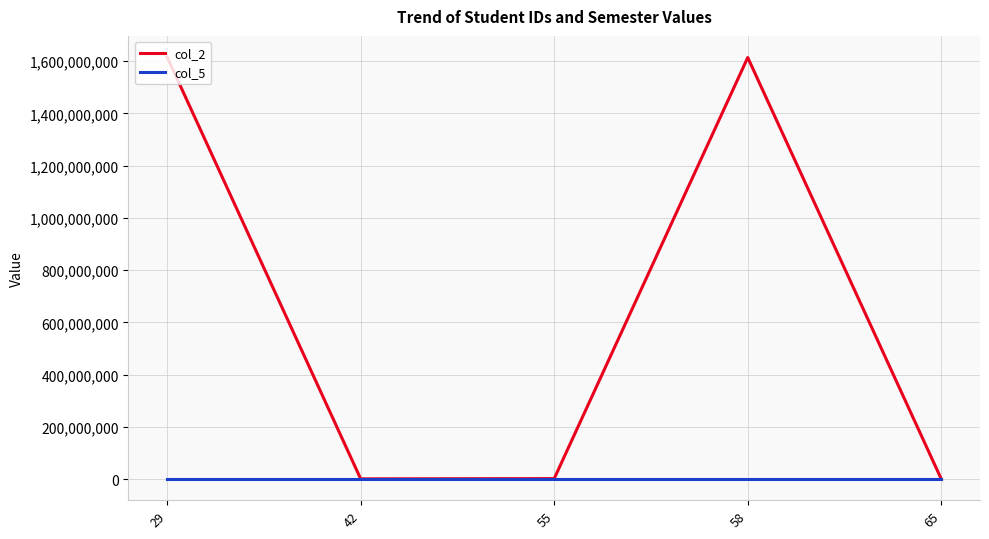

Rank the series by their average value, from highest to lowest.

col_2, col_5